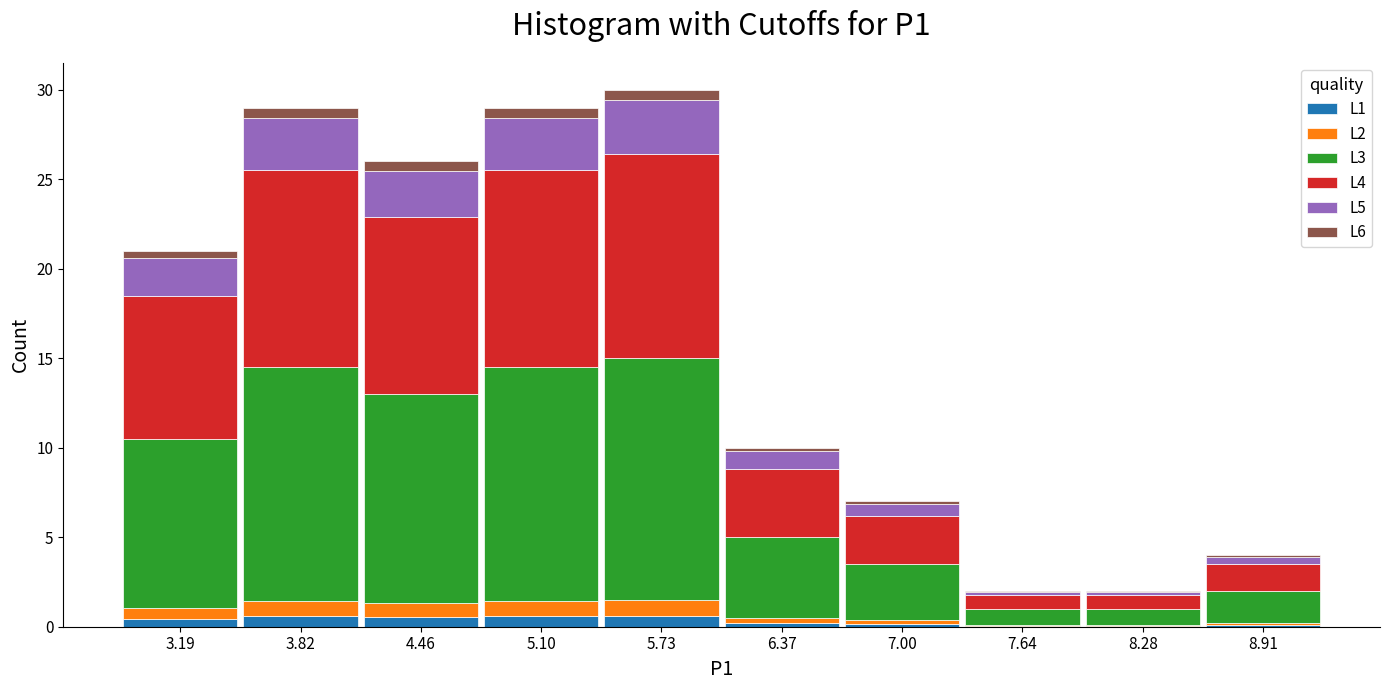

Which range on the x-axis has the tallest stacked bar (by total height)?

5.4 to 6.1